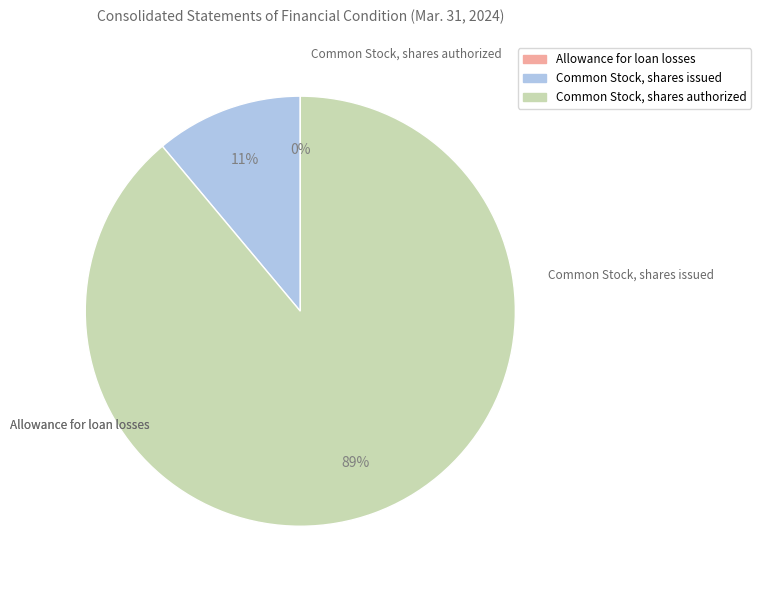

To the nearest percent, what percentage of the pie is Common Stock, shares authorized?

89%